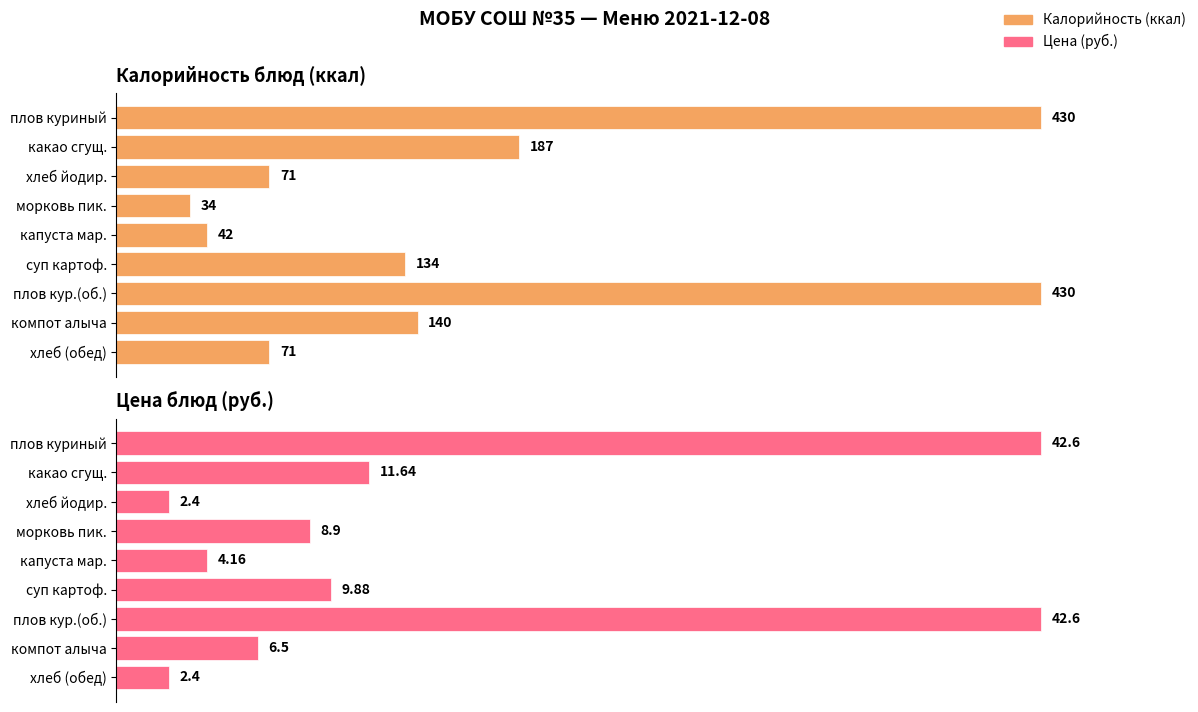

What is the value of the Калорийность bar at the 4th from the left?

34.0